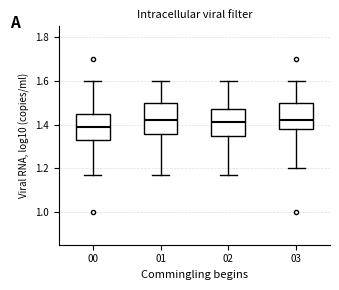

Which box is the tallest, from its lower edge to its upper edge?

01